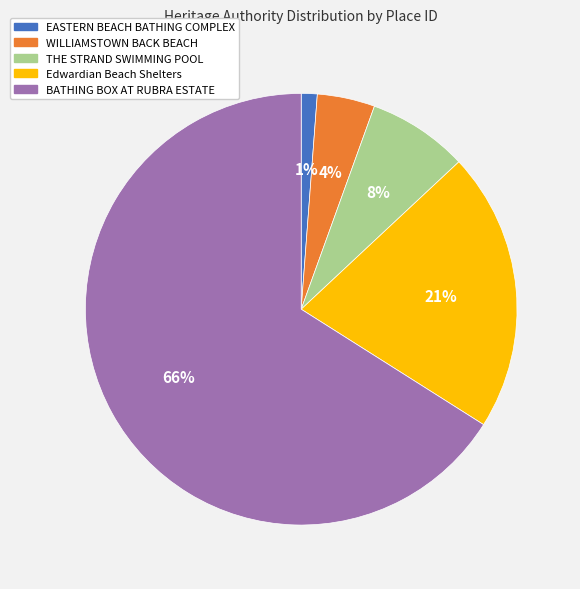

How many segments does this pie chart have?

5